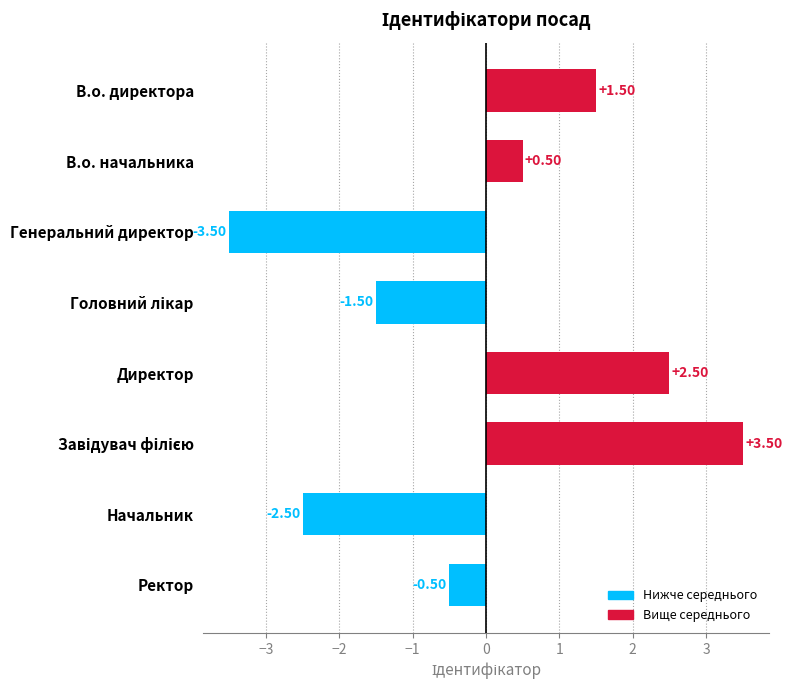

What is the smallest value displayed?

-3.5